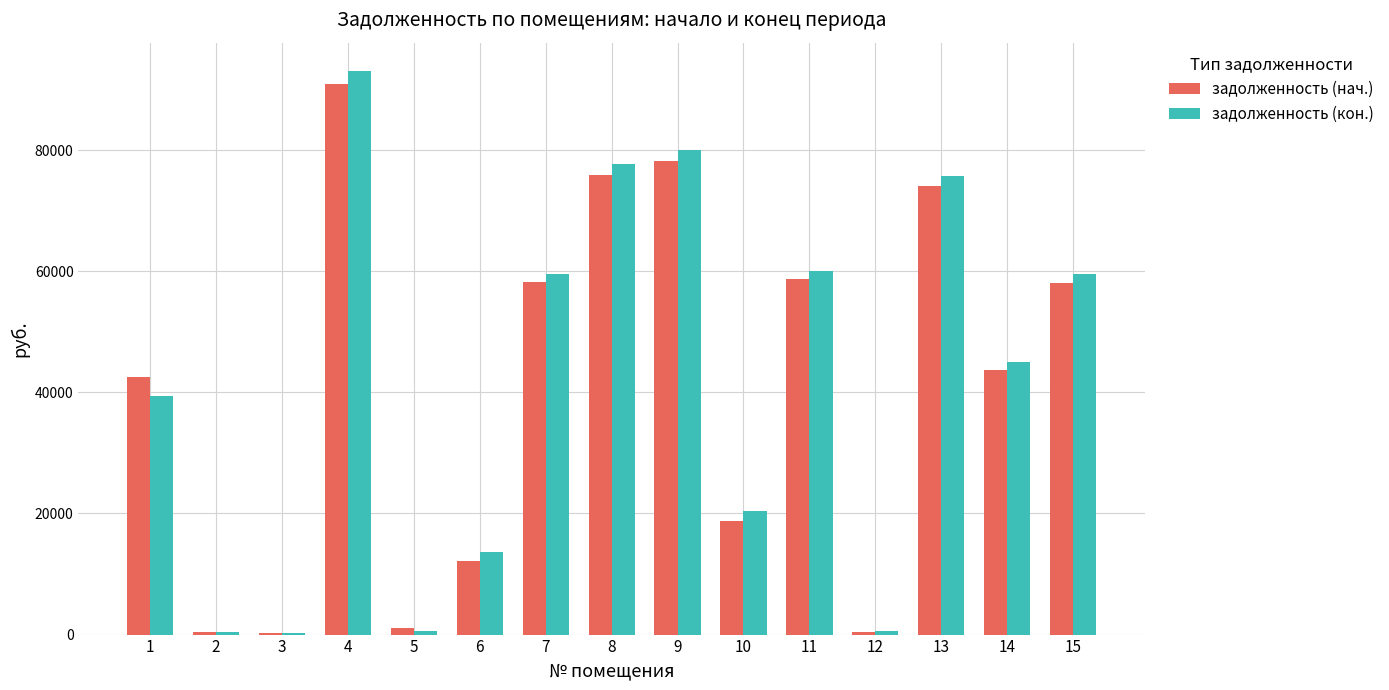

Which series has the largest range (max minus min)?

задолженность (кон.)